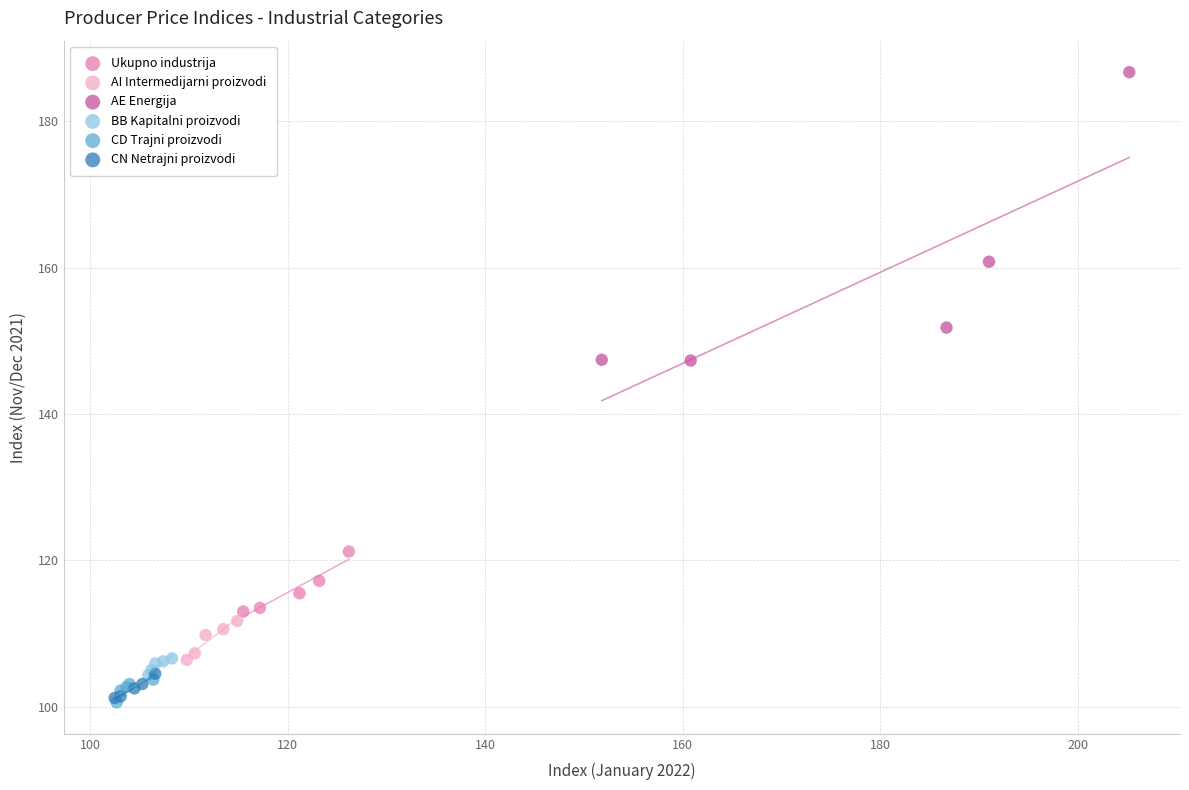

Which series contains the highest Y value?

AE Energija